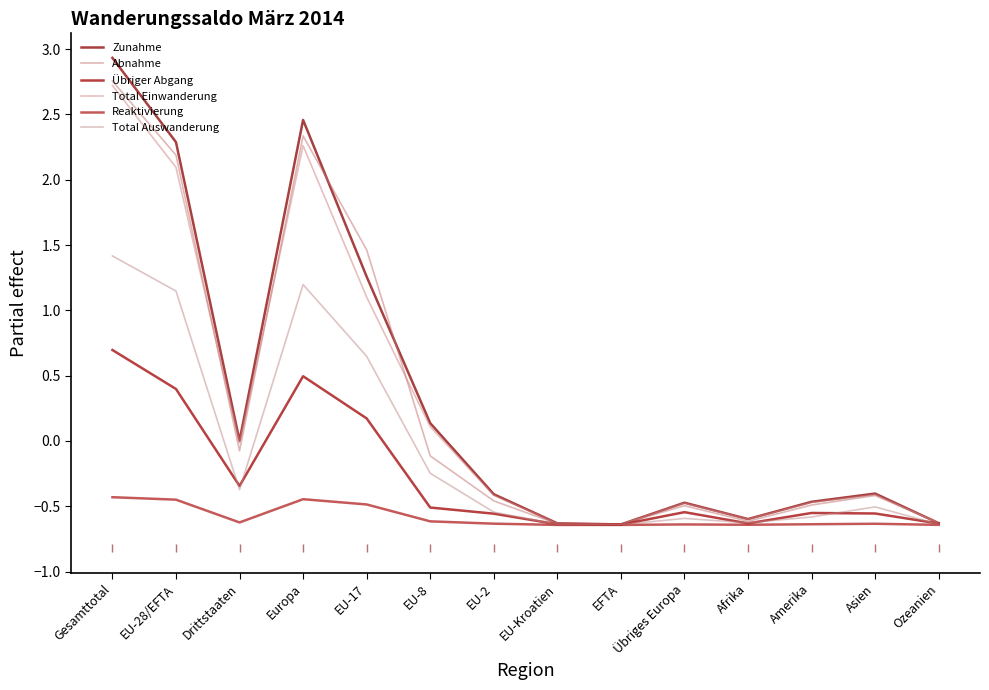

Which series has the largest total across all categories?

Zunahme